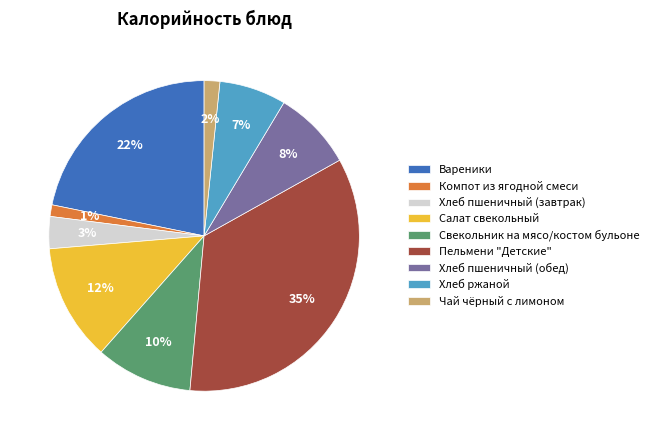

Is there any slice that represents more than half of the pie?

No